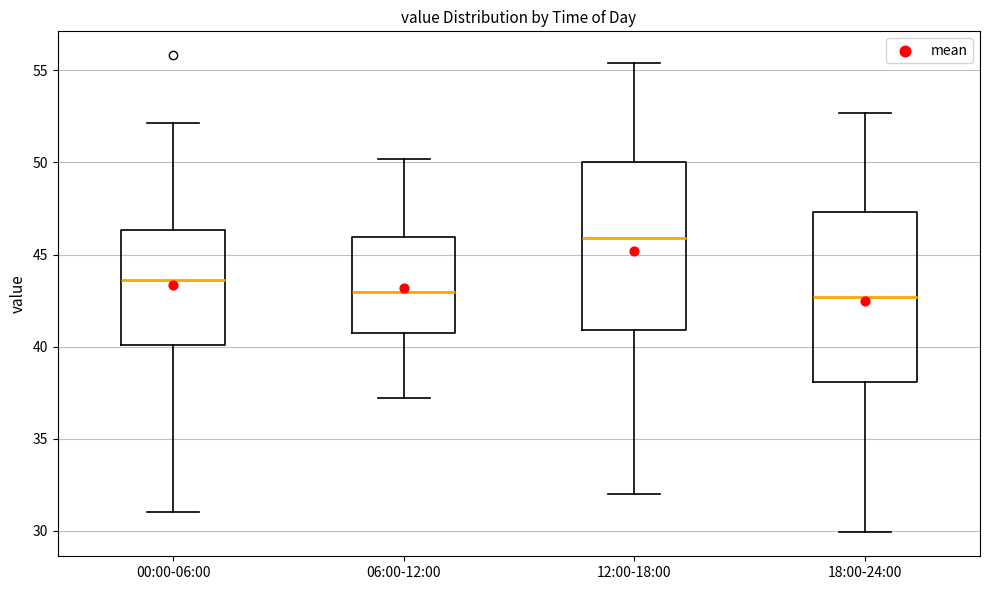

Where does the lower whisker of the box for 12:00-18:00 end on the y-axis? The values are not printed on the chart, so give them approximately, as read against the axis.

32.0